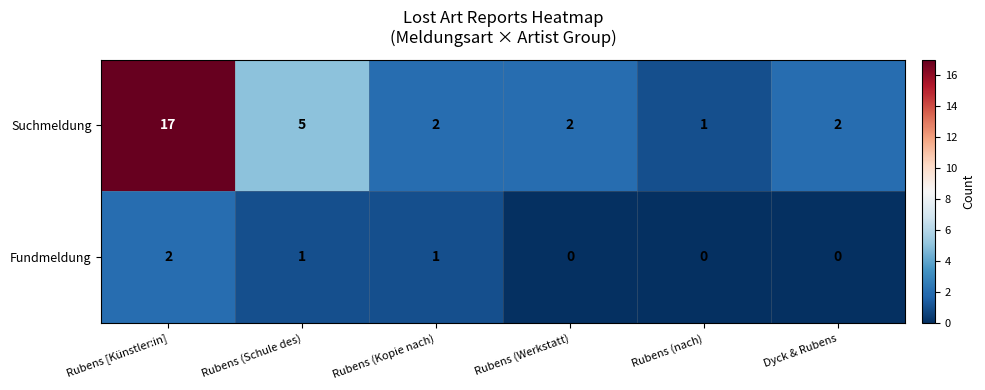

What is the sum of all Suchmeldung values?

29